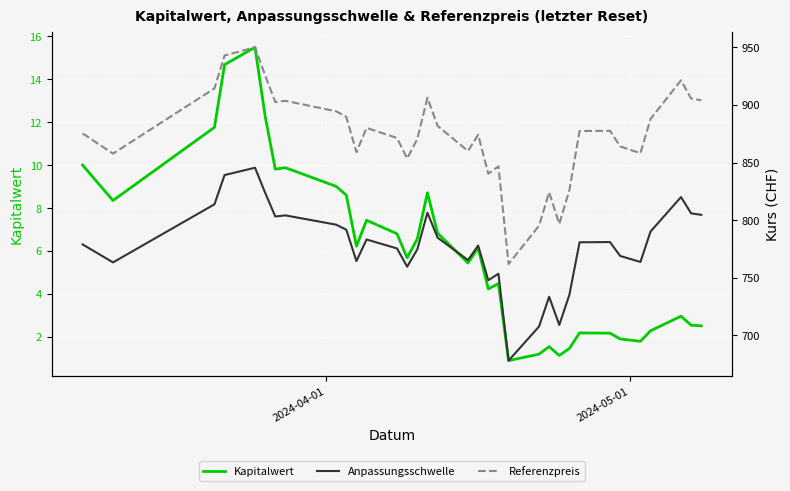

Reading left to right, list all the values displayed in this chart.

Kapitalwert: 10.0	8.3	11.8	14.7	15.5	12.3	9.8	9.9	9.0	8.6	6.2	7.4	6.8	5.7	6.6	8.7	6.8	5.4	6.1	4.2	4.5	0.9	1.2	1.5	1.1	1.5	2.2	2.2	1.9	1.8	2.3	3.0	2.5	2.5
Anpassungsschwelle: 779.0	763.4	813.8	839.2	845.5	823.8	803.2	804.2	796.1	791.8	764.6	783.3	775.5	759.7	774.6	806.5	784.9	765.4	778.0	747.9	753.6	678.2	707.7	733.6	709.1	735.4	780.8	781.0	769.0	763.8	790.2	820.0	805.9	804.7
Referenzpreis: 875.3	857.7	914.4	942.9	950.0	925.6	902.5	903.6	894.5	889.6	859.0	880.1	871.3	853.5	870.4	906.2	881.9	860.0	874.1	840.4	846.7	762.0	795.2	824.2	796.8	826.3	877.4	877.6	864.0	858.2	887.9	921.4	905.5	904.1